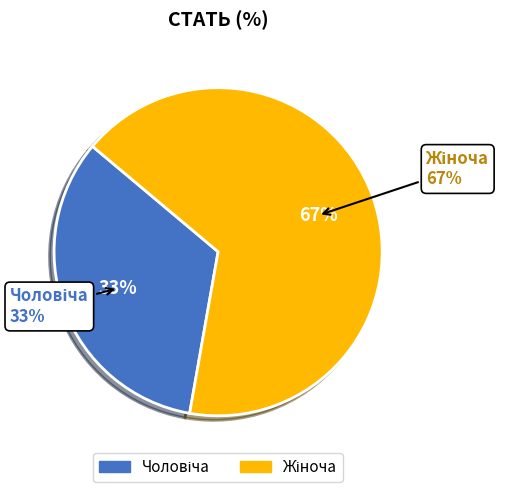

True or false: Чоловіча accounts for 33% of the total.

True